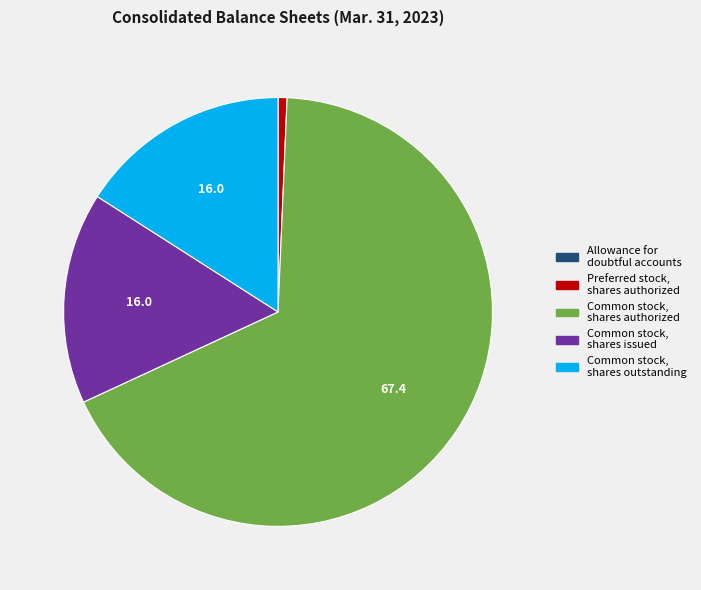

Between Common stock, shares authorized and Preferred stock, shares authorized, which is larger?

Common stock, shares authorized